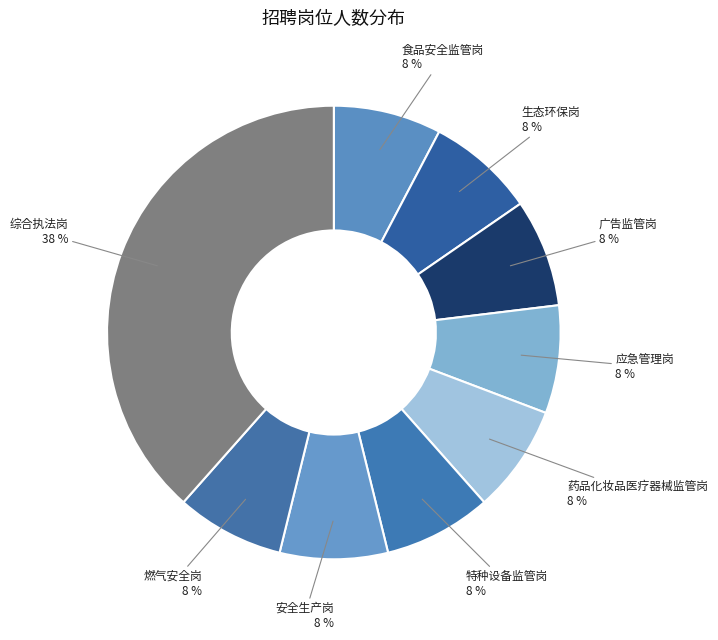

Does 生态环保岗 represent more than half of the total?

No